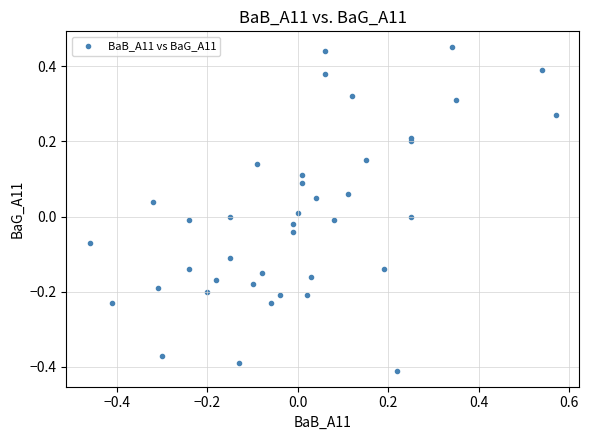

What is the range of Y values (max minus min)?

0.9